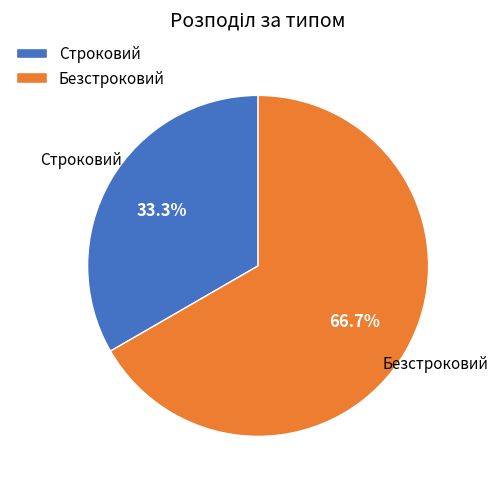

What percentage do Безстроковий and Строковий together represent?

100.0%